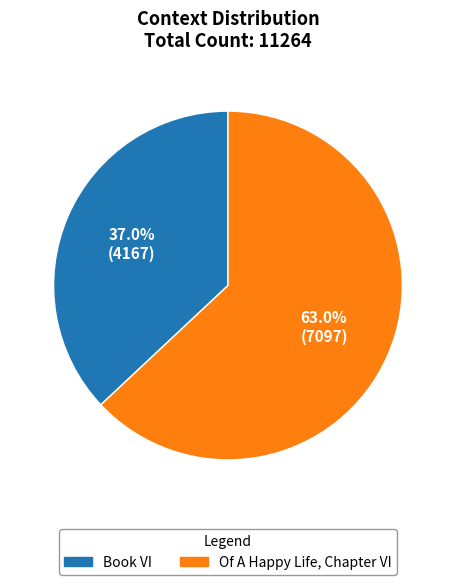

Is there any slice that represents more than half of the pie?

Yes